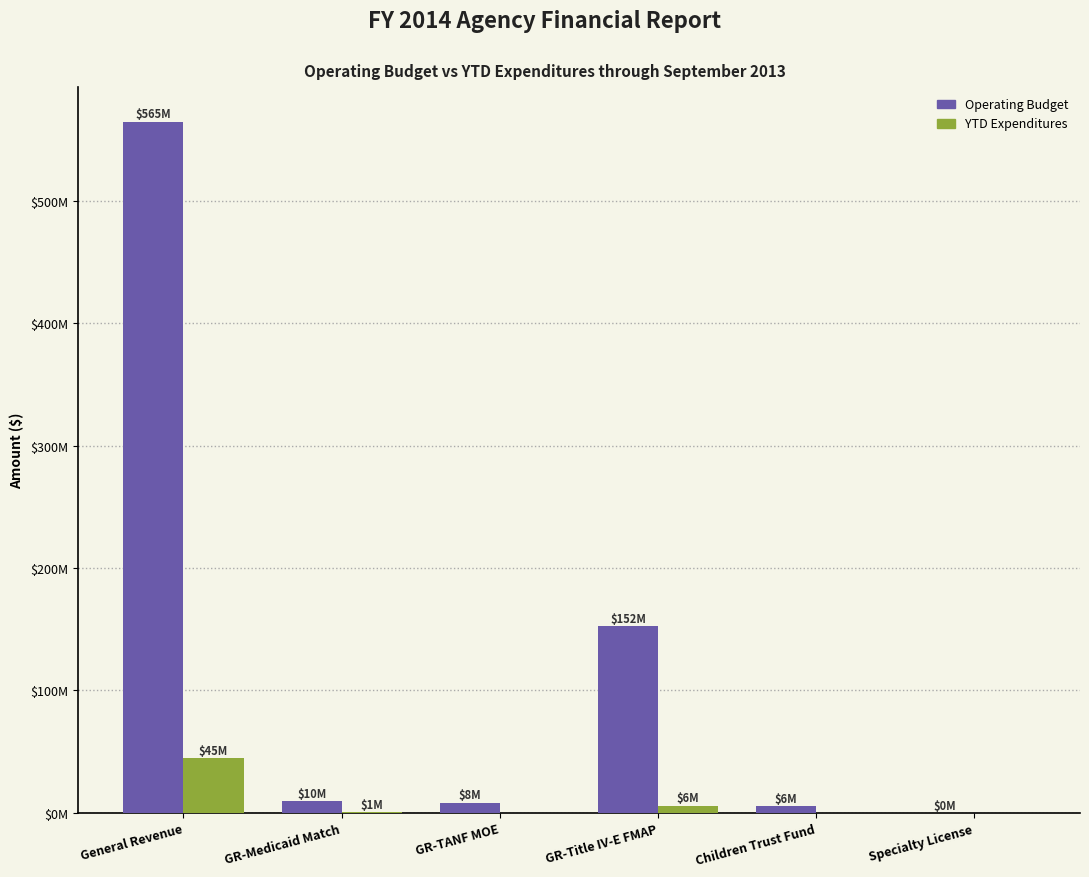

Are the bars horizontal?

No